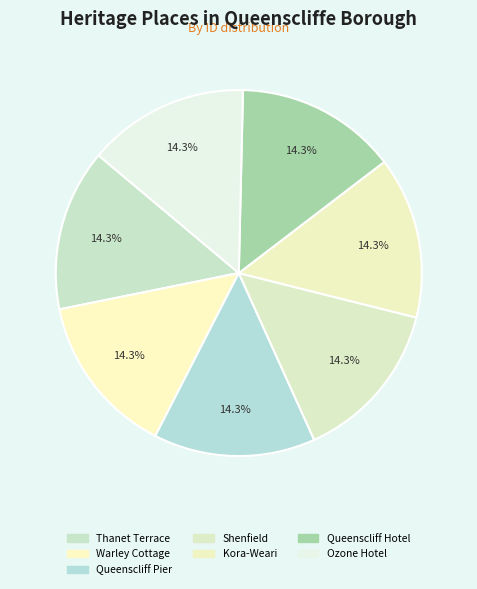

To the nearest percent, what percentage of the pie is Queenscliff Hotel?

14%